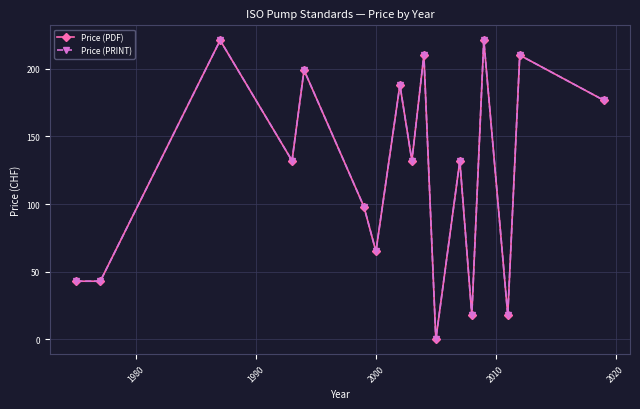

Is this an area chart (filled region under the line)?

No